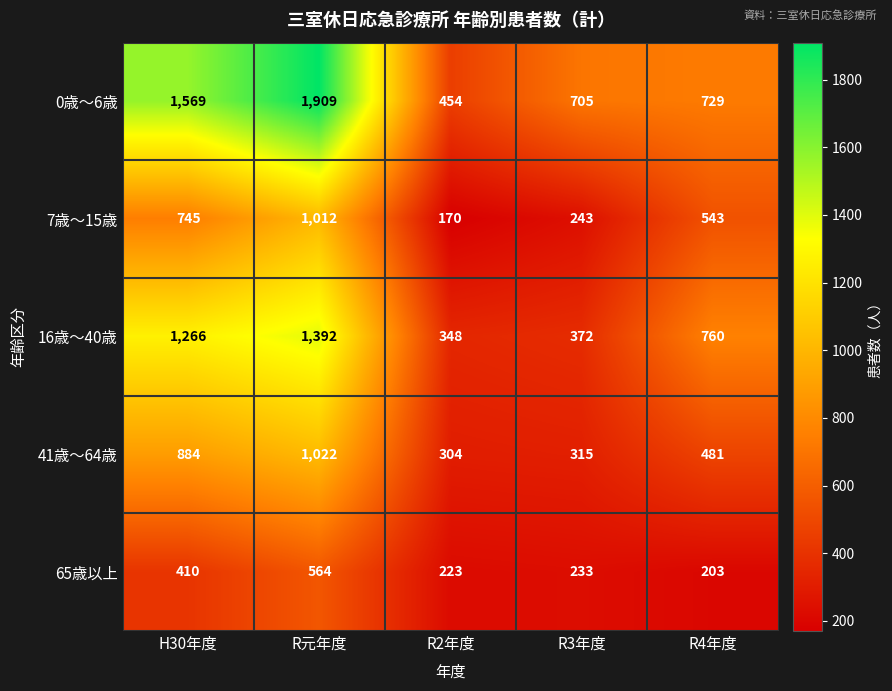

Reading left to right, extract all data points from this chart.

0歳～6歳: 1569	1909	454	705	729
7歳～15歳: 745	1012	170	243	543
16歳～40歳: 1266	1392	348	372	760
41歳～64歳: 884	1022	304	315	481
65歳以上: 410	564	223	233	203